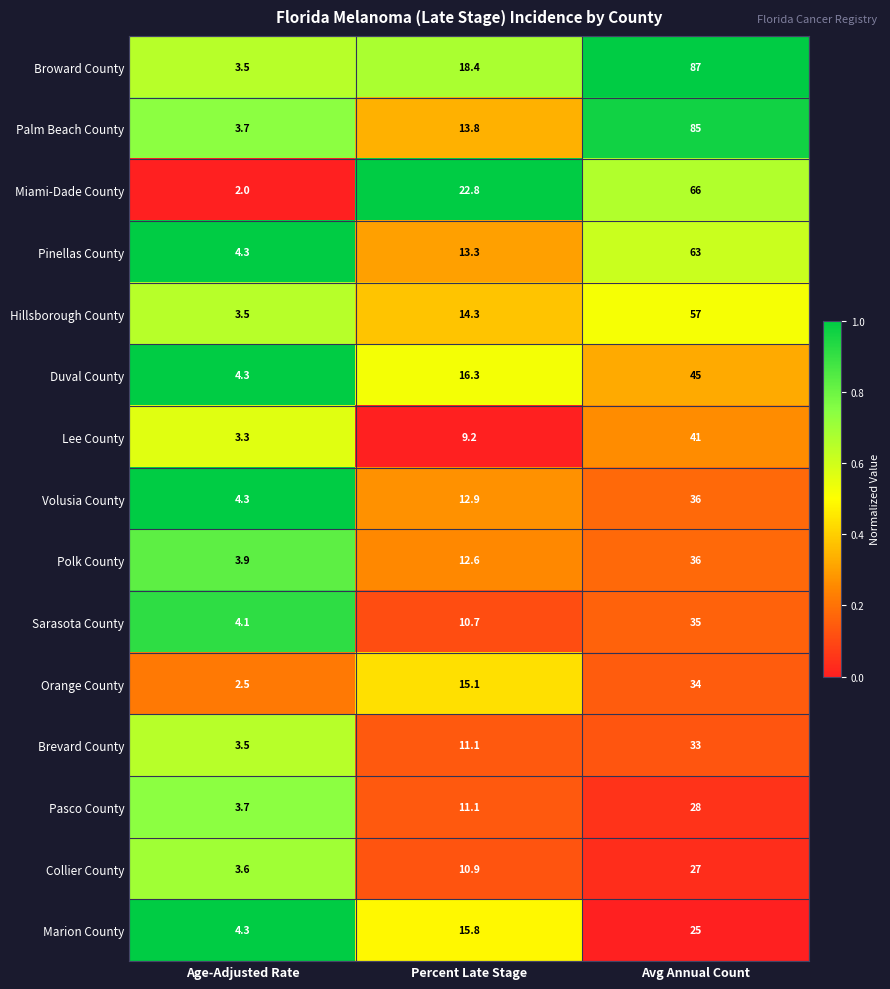

What is the spread (max minus min) of values at Age-Adjusted Rate?

2.3